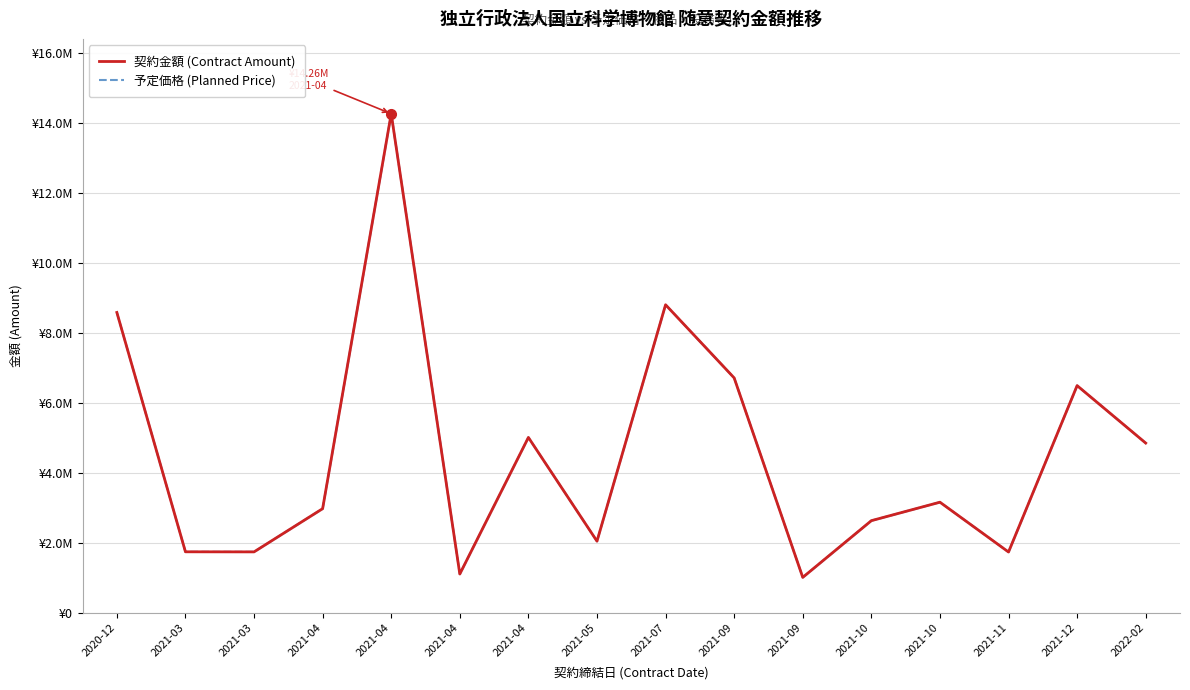

At which category does 予定価格 (Planned Price) reach its first local valley?

2021-03